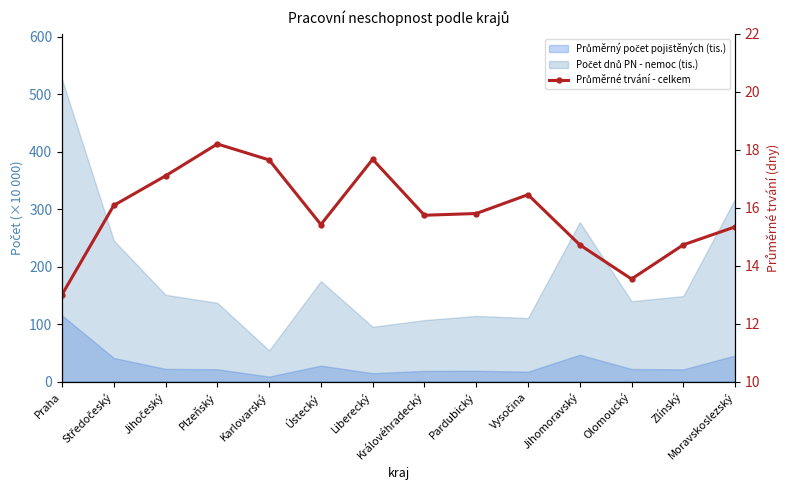

How many lines are shown in the chart?

1